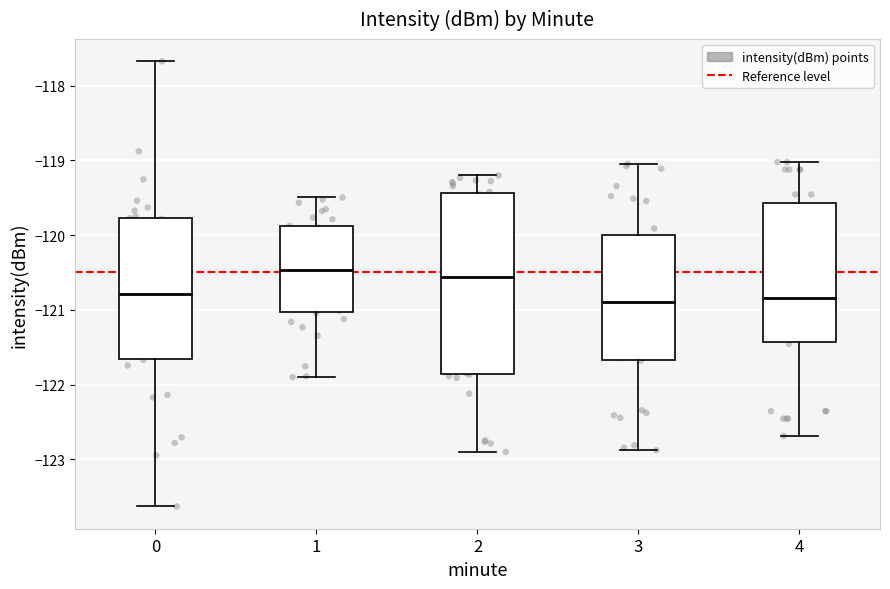

Reading left to right, read every box against the y-axis: the position of its median line, the range the box covers, and the ends of its whiskers. The values are not printed on the chart, so give them approximately, as read against the axis.

0: median -120.8, box -121.7 to -119.8, whiskers -123.6 to -117.7
1: median -120.5, box -121.0 to -119.9, whiskers -121.9 to -119.5
2: median -120.6, box -121.9 to -119.4, whiskers -122.9 to -119.2
3: median -120.9, box -121.7 to -120.0, whiskers -122.9 to -119.0
4: median -120.8, box -121.4 to -119.6, whiskers -122.7 to -119.0